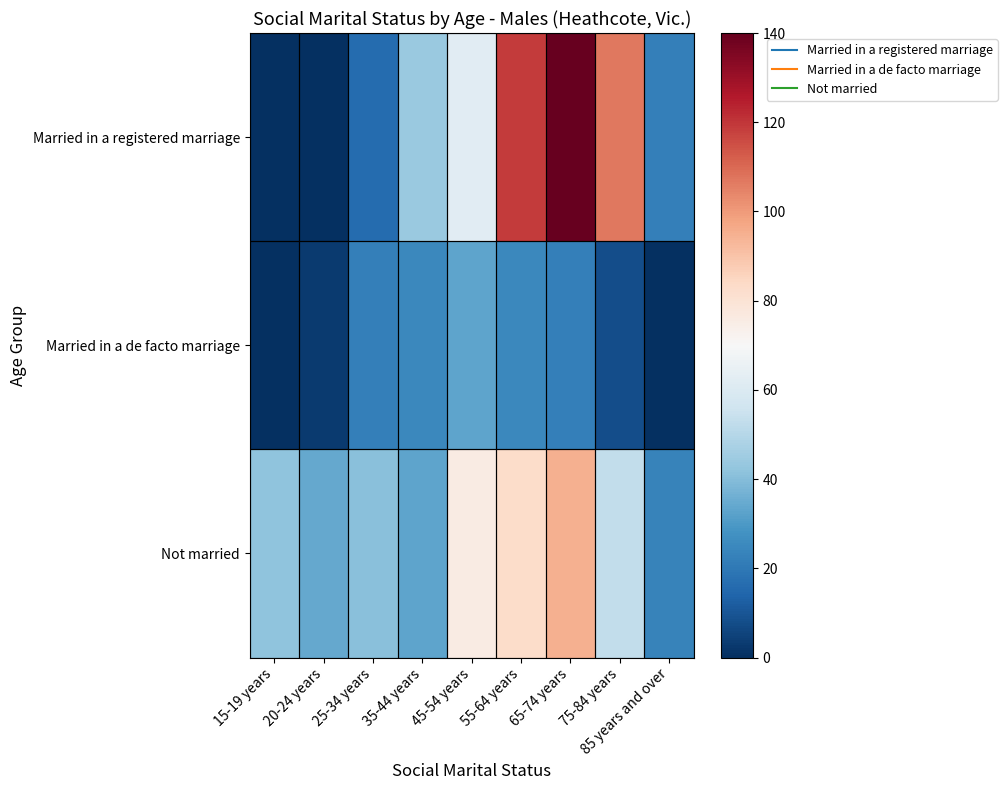

Reading left to right, extract all data points from this chart.

Married in a registered marriage: 15-19 years=0	20-24 years=0	25-34 years=16	35-44 years=44	45-54 years=62	55-64 years=119	65-74 years=140	75-84 years=107	85 years and over=22
Married in a de facto marriage: 15-19 years=0	20-24 years=3	25-34 years=22	35-44 years=25	45-54 years=33	55-64 years=25	65-74 years=22	75-84 years=8	85 years and over=0
Not married: 15-19 years=42	20-24 years=34	25-34 years=41	35-44 years=33	45-54 years=76	55-64 years=83	65-74 years=95	75-84 years=53	85 years and over=23